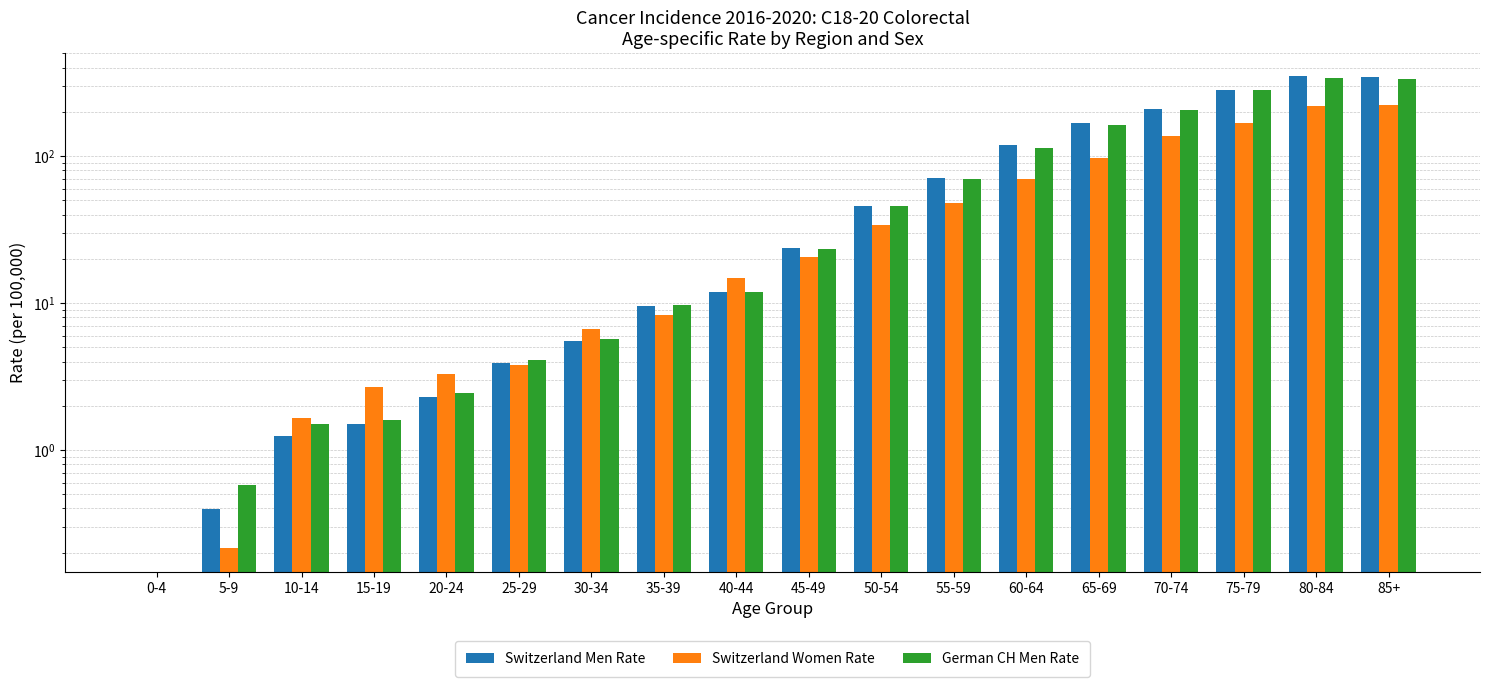

Read the Switzerland Women Rate value at 70-74.

136.4